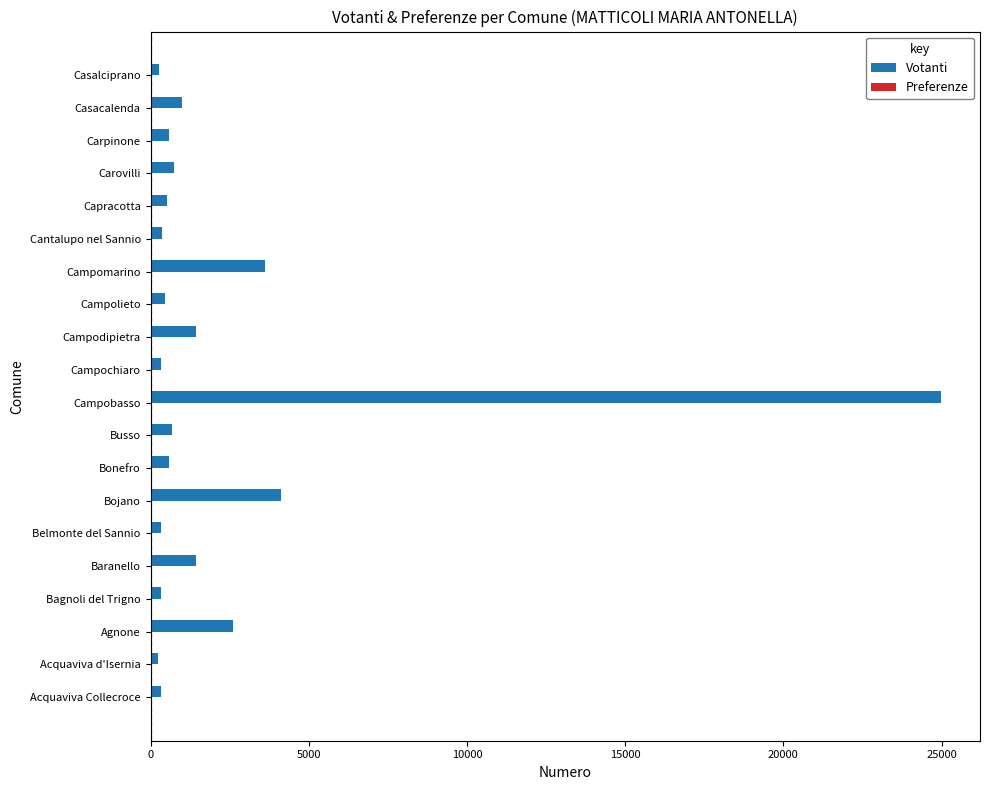

Which series changed the most between Campomarino and Casacalenda?

Votanti